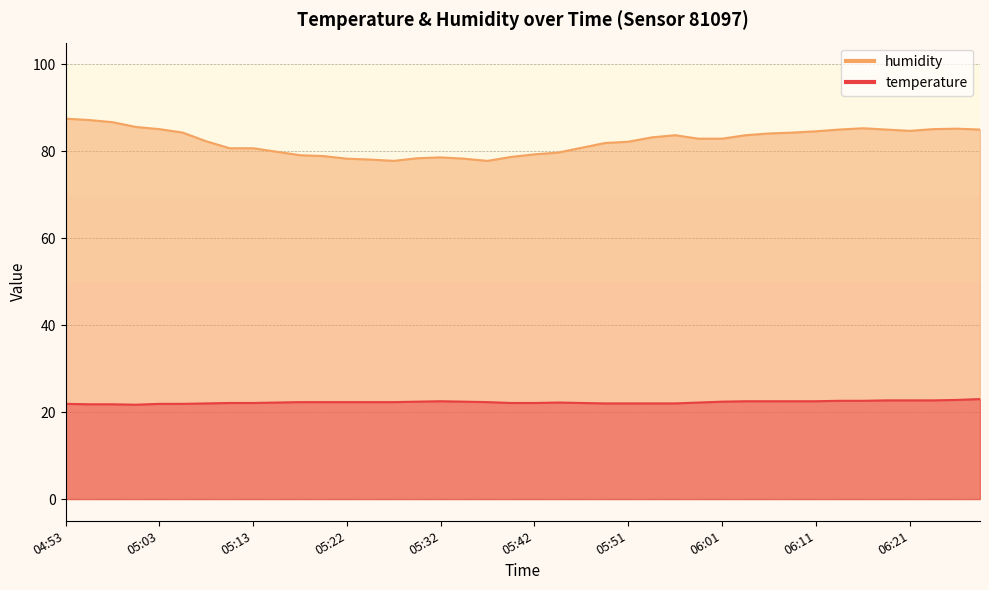

What is the difference between the highest and lowest values at 06:11?

62.1